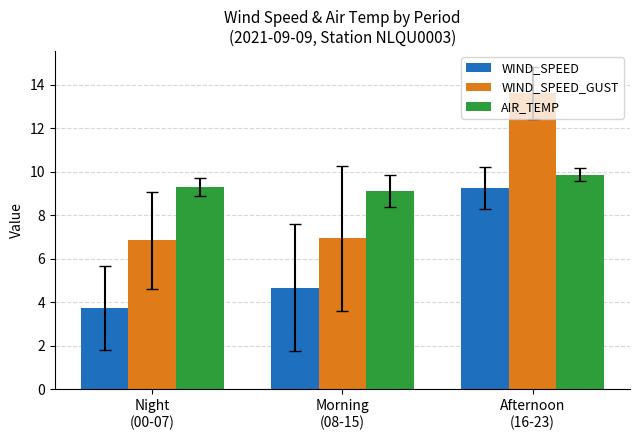

What is the sum of all WIND_SPEED_GUST values?

27.4